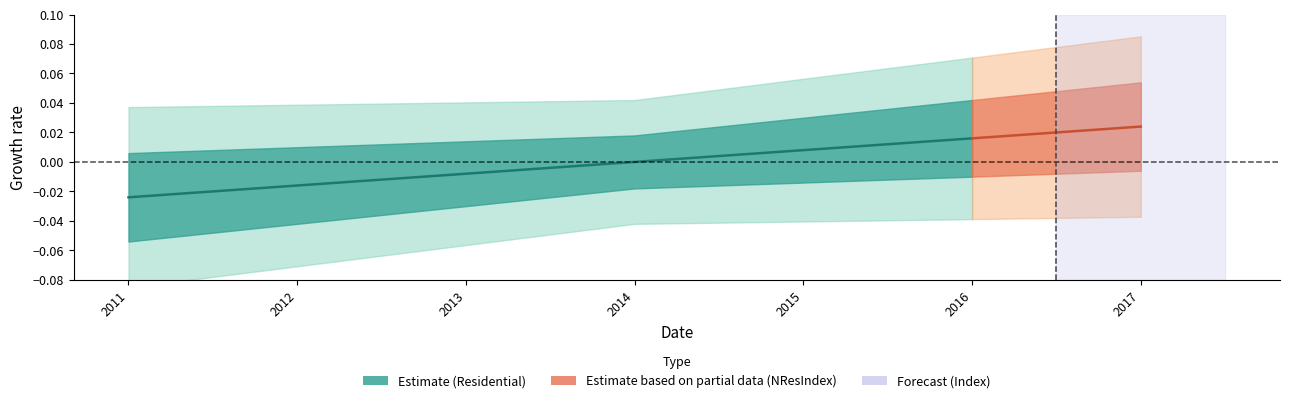

Which label corresponds to the smallest value in the chart?

2011